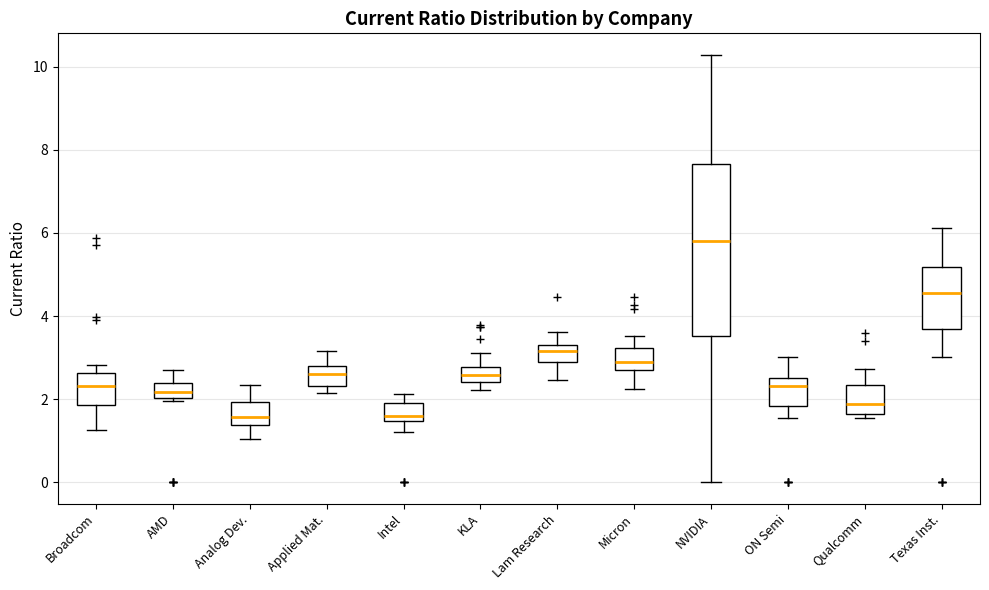

Reading left to right, read every box against the y-axis: the position of its median line, the range the box covers, and the ends of its whiskers. The values are not printed on the chart, so give them approximately, as read against the axis.

Broadcom: median 2.4, box 1.8 to 2.6, whiskers 1.2 to 2.8
AMD: median 2.2, box 2.0 to 2.4, whiskers 2.0 (just below the box's lower edge) to 2.8
Analog Dev.: median 1.6, box 1.4 to 2.0, whiskers 1.0 to 2.4
Applied Mat.: median 2.6, box 2.4 to 2.8, whiskers 2.2 to 3.2
Intel: median 1.6, box 1.4 to 2.0, whiskers 1.2 to 2.2
KLA: median 2.6, box 2.4 to 2.8, whiskers 2.2 to 3.2
Lam Research: median 3.2, box 3.0 to 3.4, whiskers 2.4 to 3.6
Micron: median 3.0, box 2.8 to 3.2, whiskers 2.2 to 3.6
NVIDIA: median 5.8, box 3.6 to 7.6, whiskers 0.0 to 10.2
ON Semi: median 2.4, box 1.8 to 2.6, whiskers 1.6 to 3.0
Qualcomm: median 1.8, box 1.6 to 2.4, whiskers 1.6 (just below the box's lower edge) to 2.8
Texas Inst.: median 4.6, box 3.6 to 5.2, whiskers 3.0 to 6.2